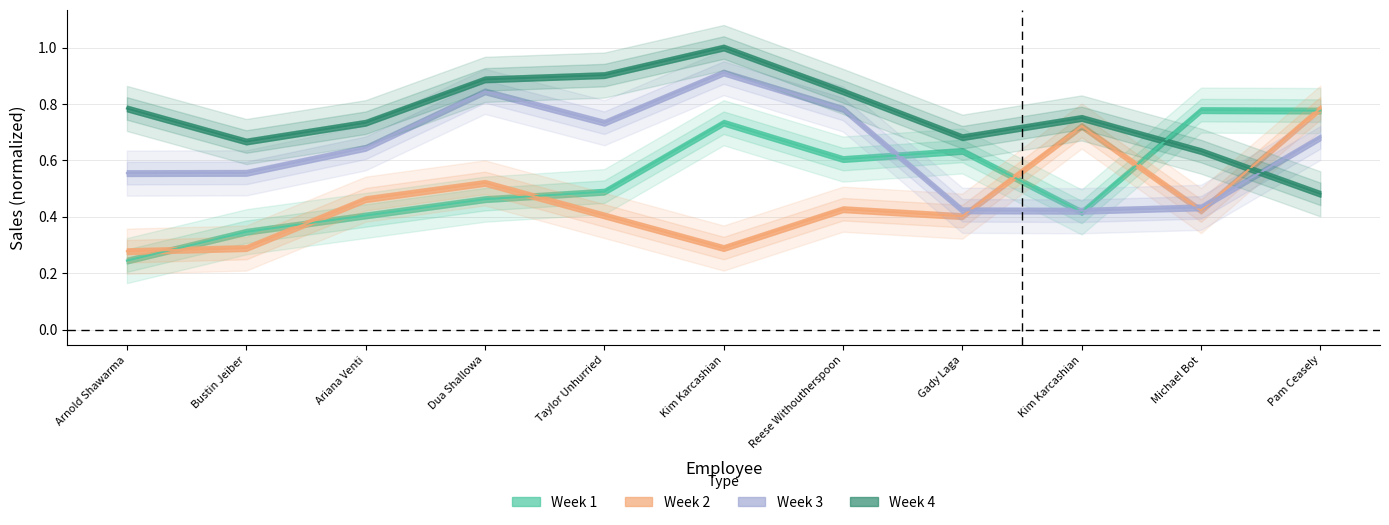

Which series ends up on top after the final intersection of Week 3 and Week 2?

Week 2